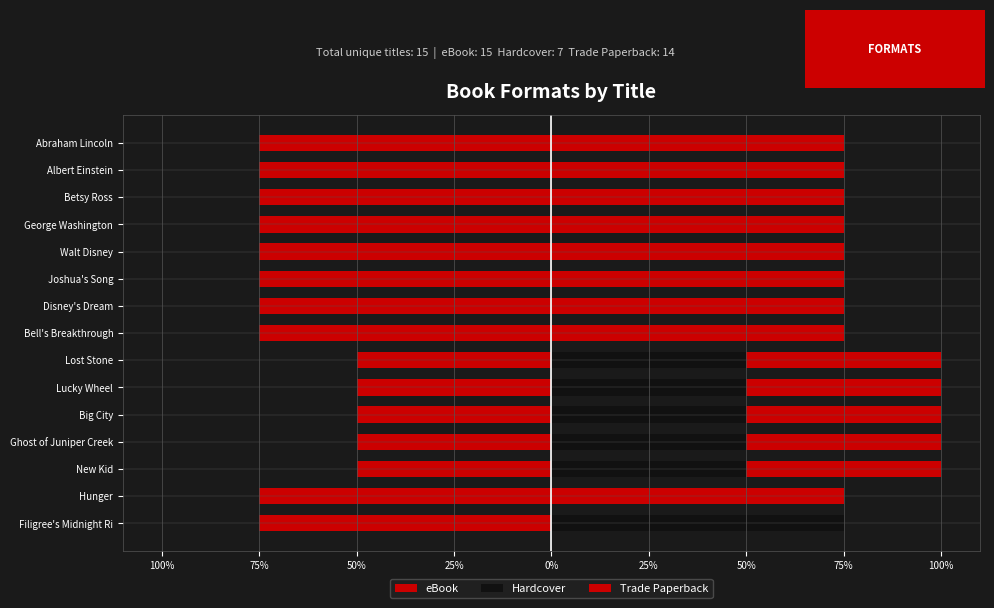

True or false: Hardcover has a value of 0.9 at Disney's Dream.

False